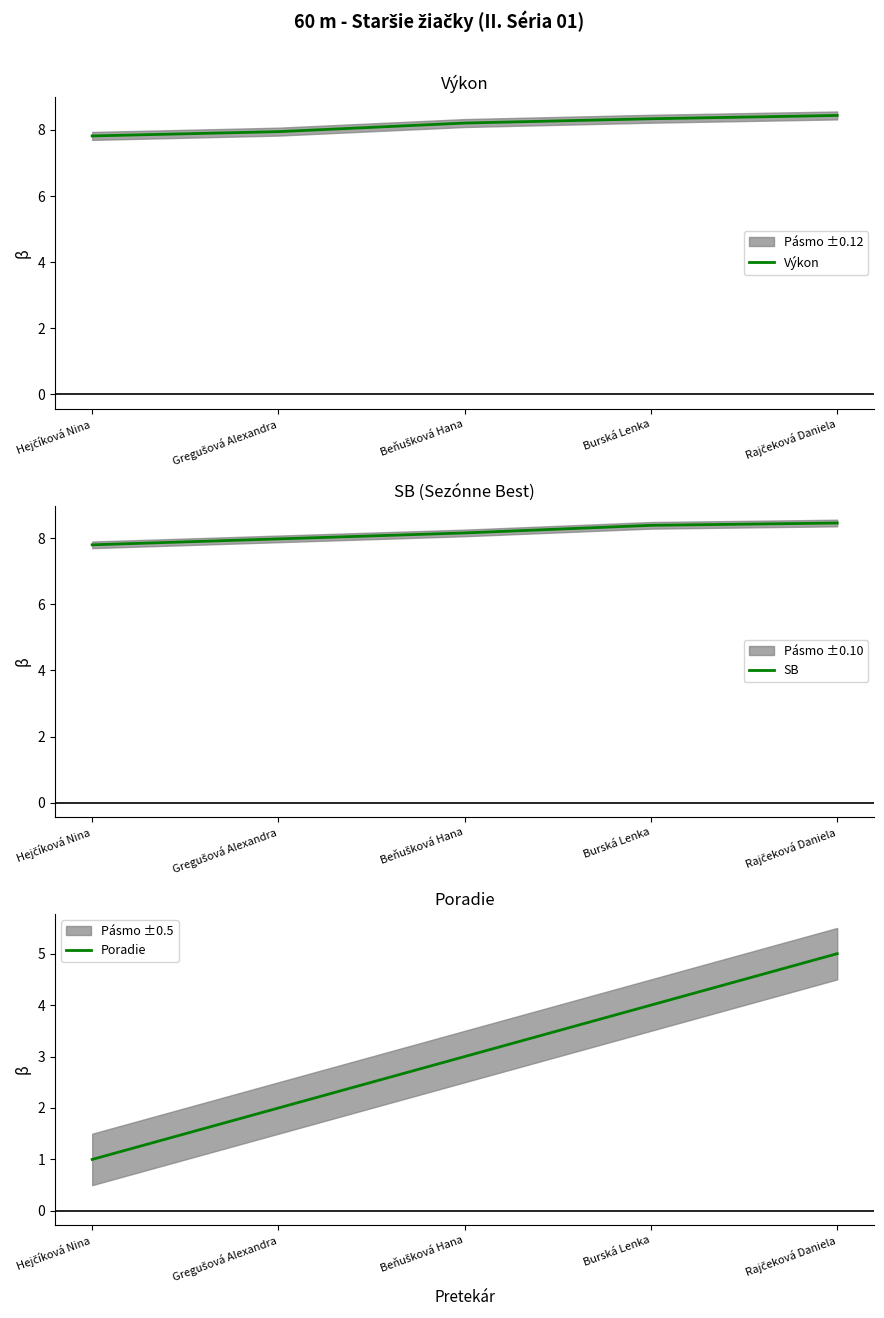

The value of Poradie at Hejčíková Nina is 0.3. True or false?

False